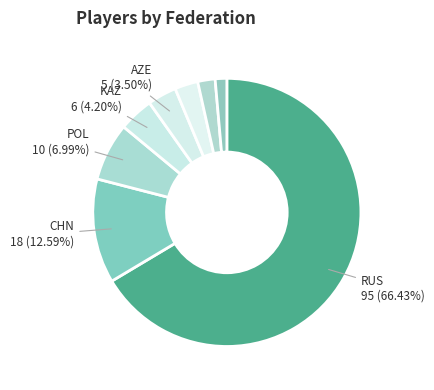

How many slices are in this pie chart?

8